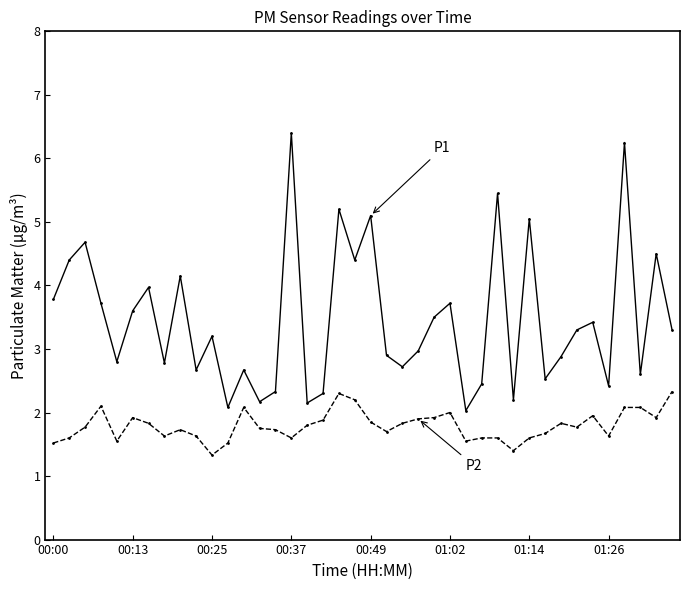

What is the greatest value displayed?

6.4